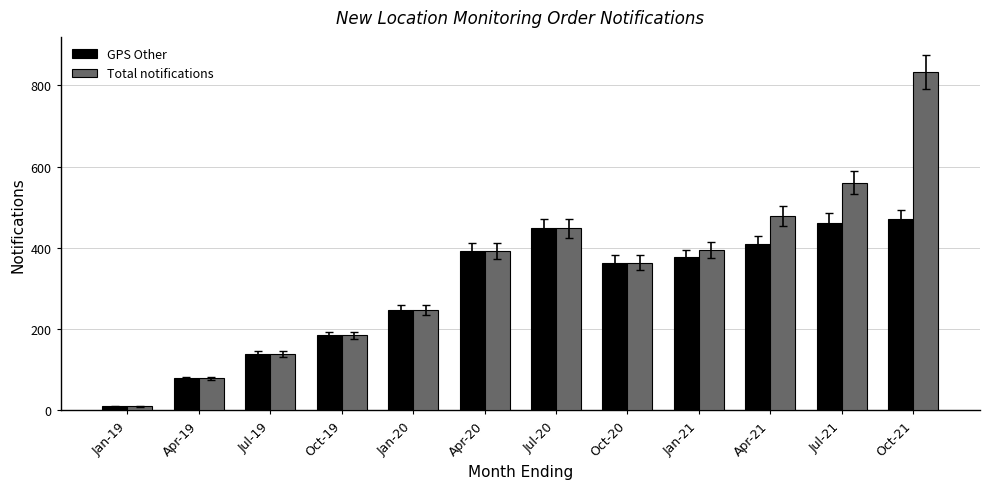

What is the difference between the highest and lowest values at Jan-21?

18